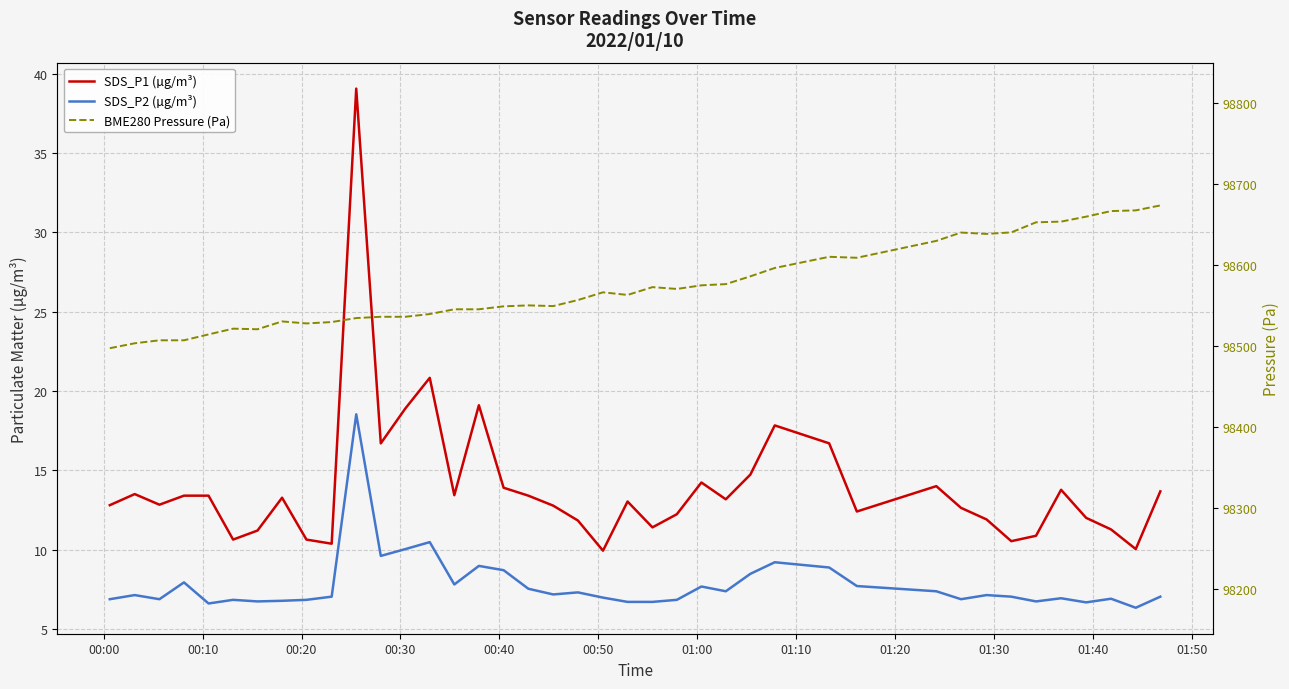

What are all the series names shown in the legend?

SDS_P1 (µg/m³), SDS_P2 (µg/m³), BME280 Pressure (Pa)